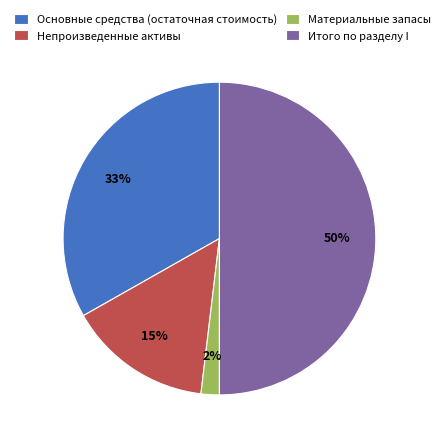

How many segments does this pie chart have?

4